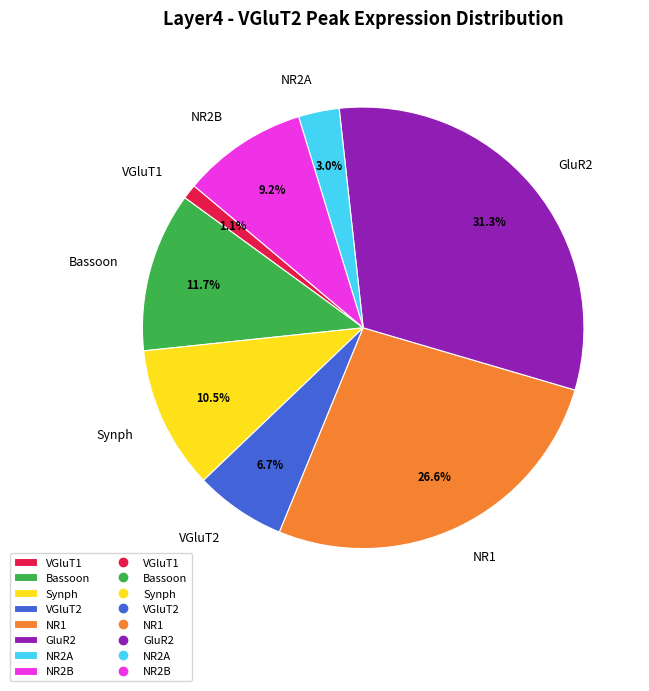

How many slices are in this pie chart?

8